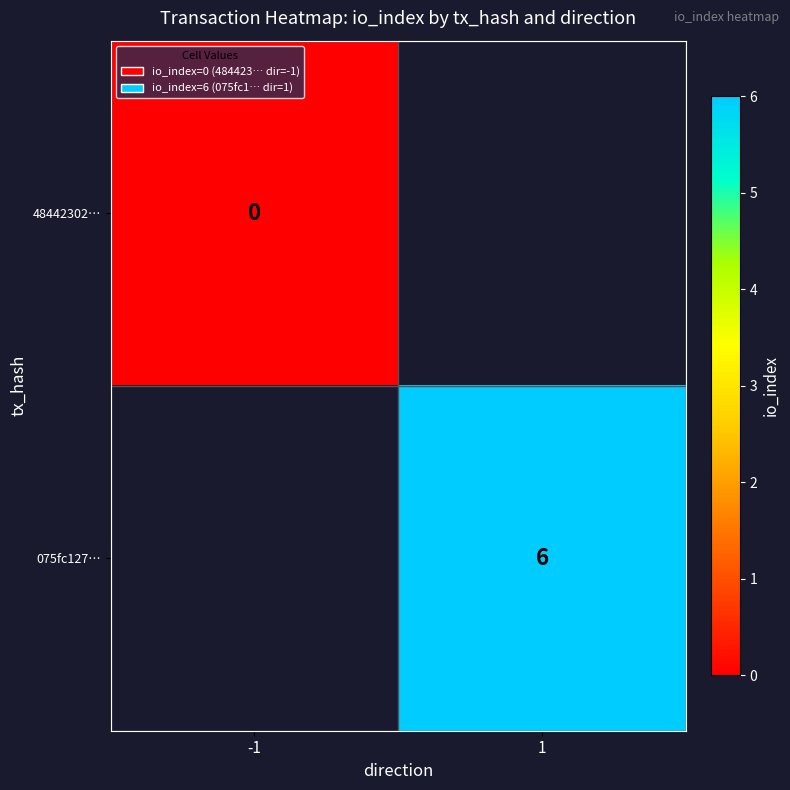

The value of 075fc127… at 1 is 3. True or false?

False